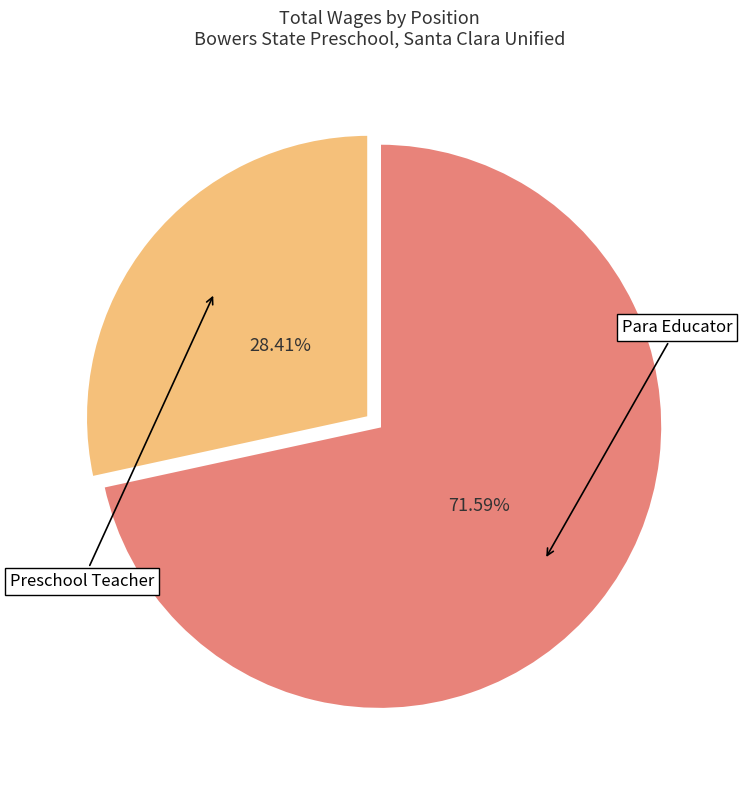

Which has a higher value, Preschool Teacher or Para Educator?

Para Educator